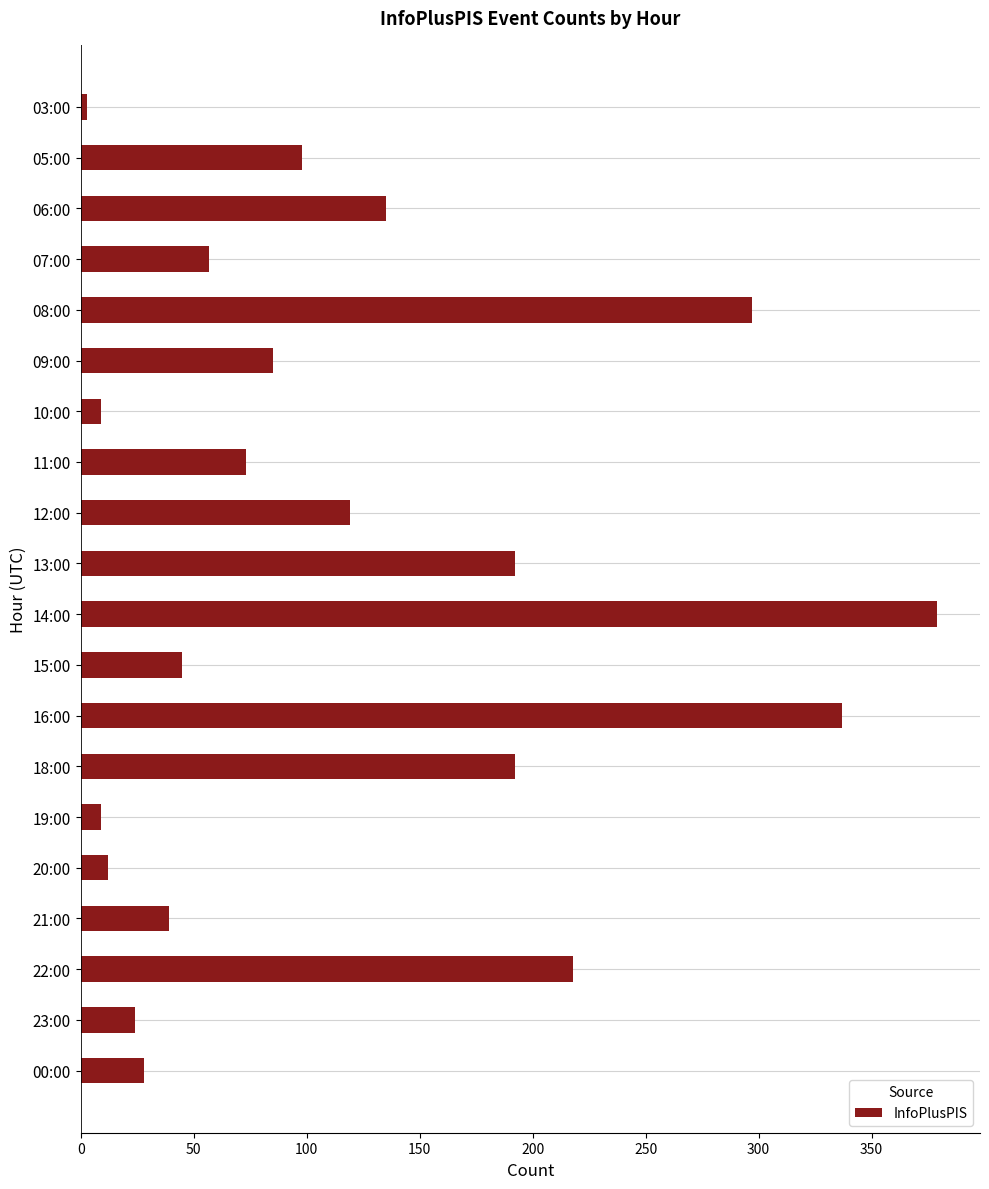

Reading top to bottom, extract all data points from this chart.

3	98	135	57	297	85	9	73	119	192	379	45	337	192	9	12	39	218	24	28